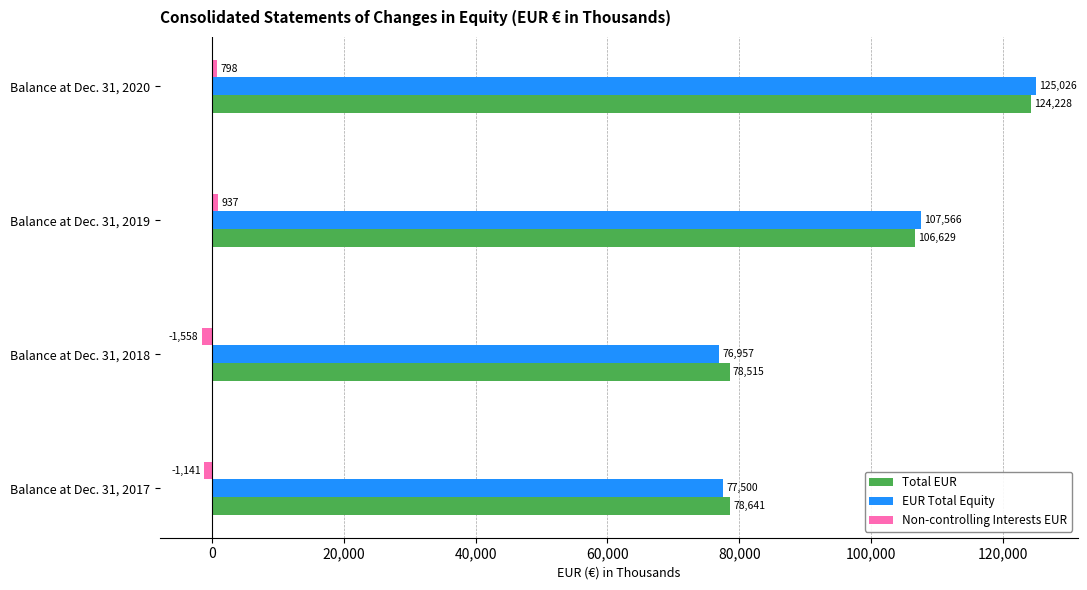

Which series has the widest spread of values?

EUR Total Equity